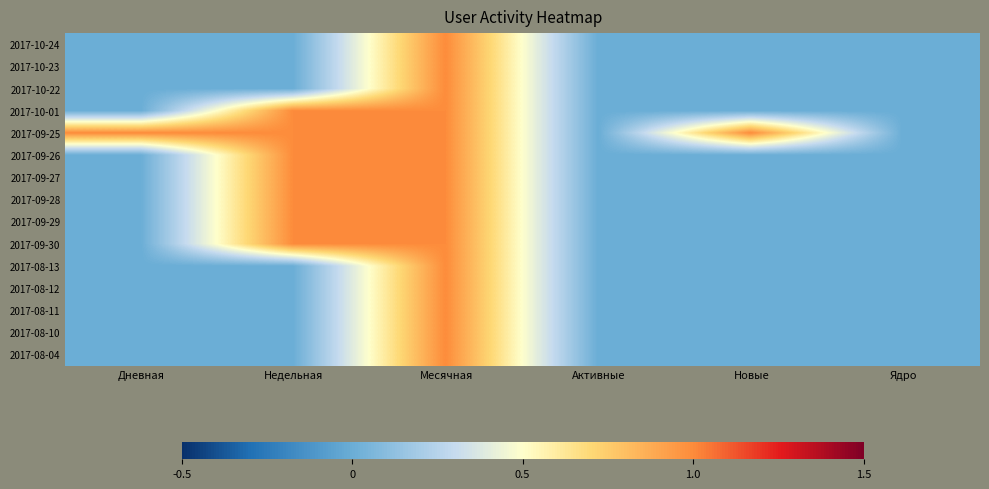

How many categories are shown in the chart?

6